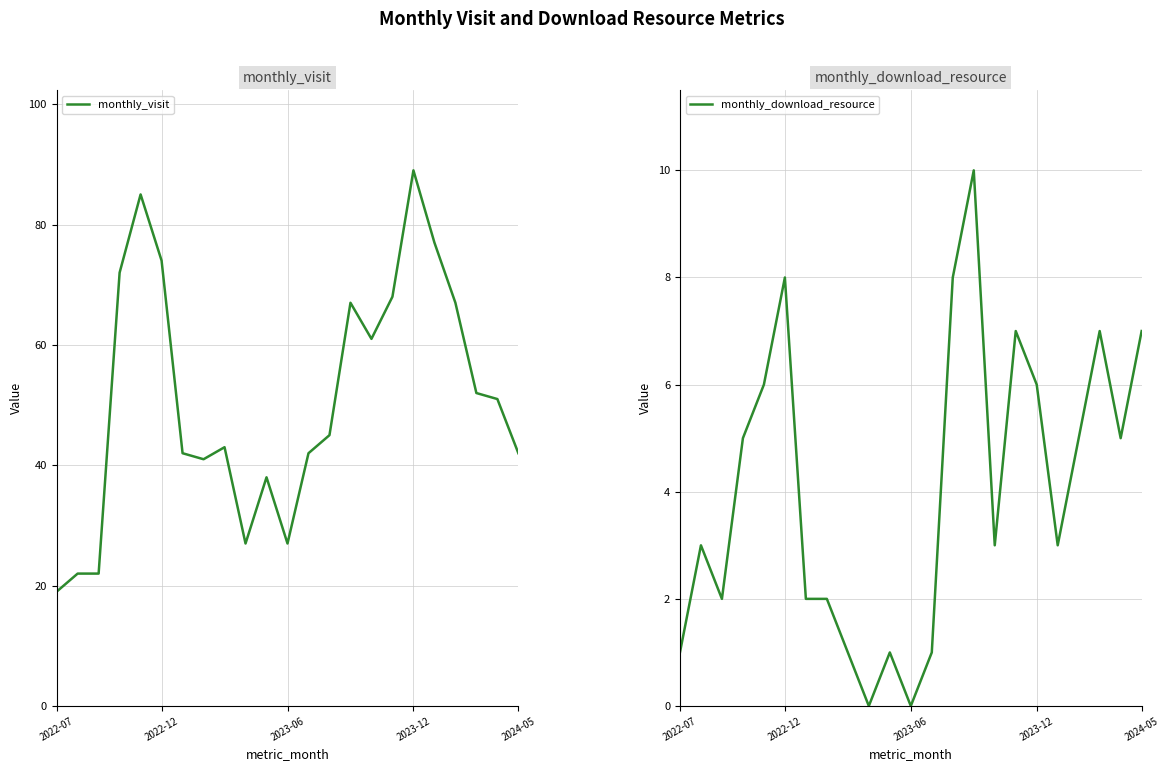

The monthly_visit series shows 41 at 7. True or false?

True